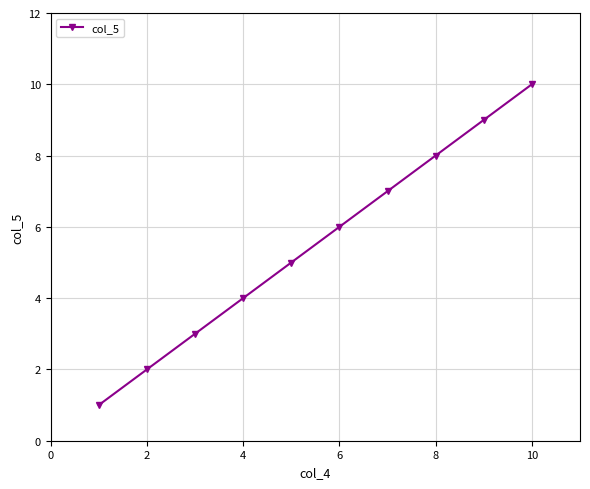

Is this an area chart (filled region under the line)?

No